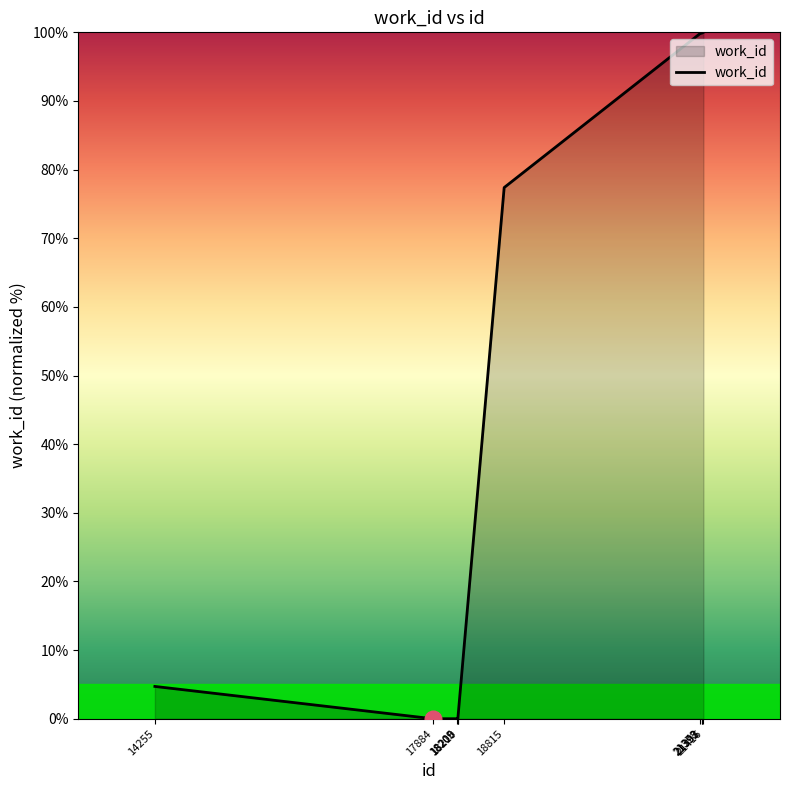

Which has a higher value, 21416 or 18209?

21416